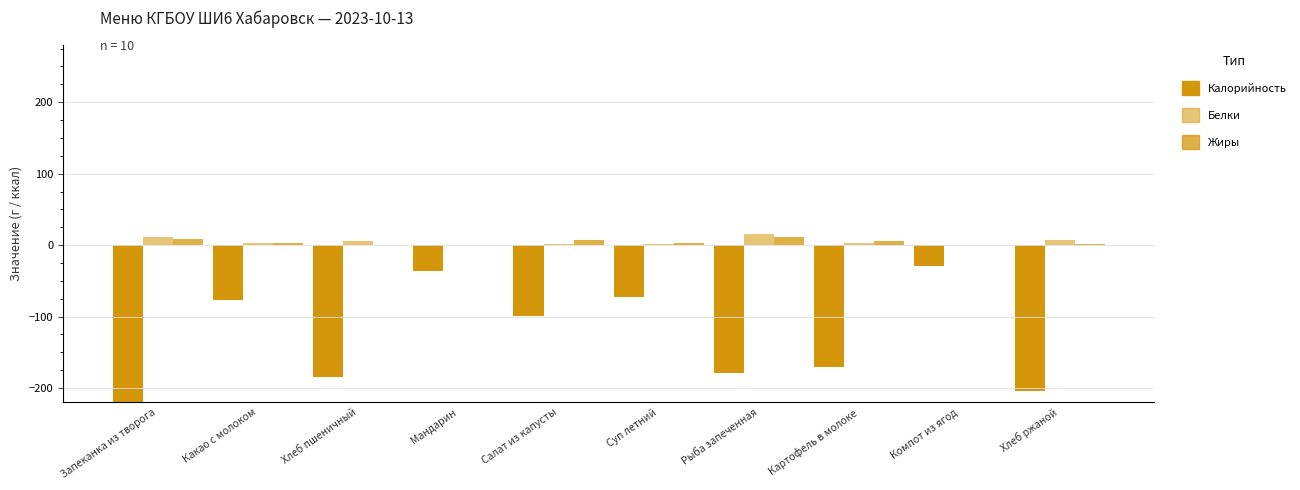

How many positive values does the Жиры series have?

9